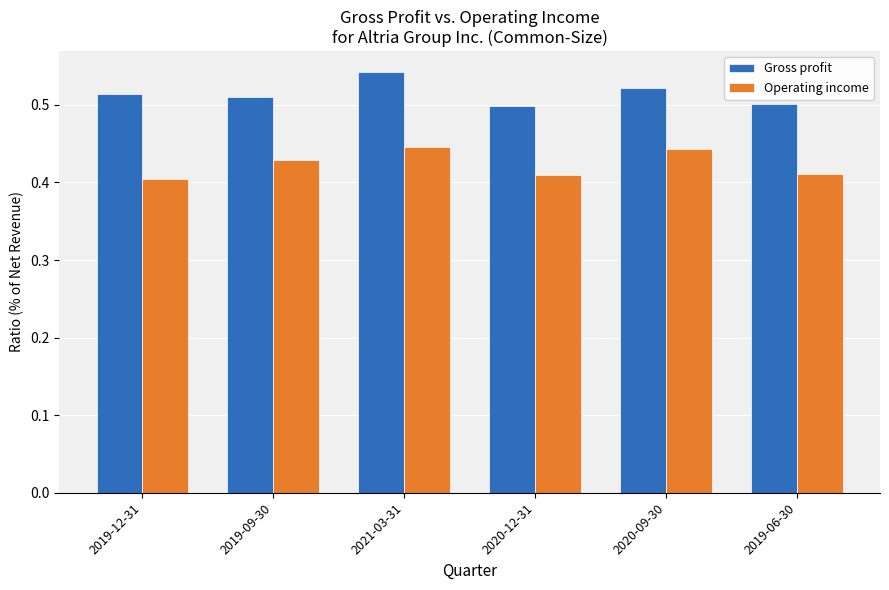

Which series has the largest total across all categories?

Gross profit